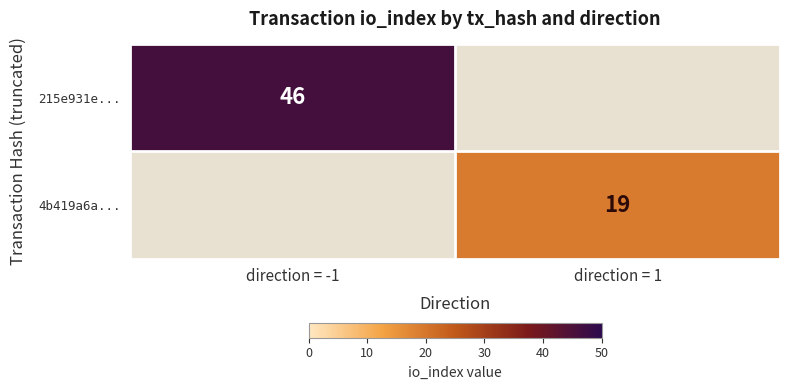

The 215e931e... series shows 83 at direction = -1. True or false?

False